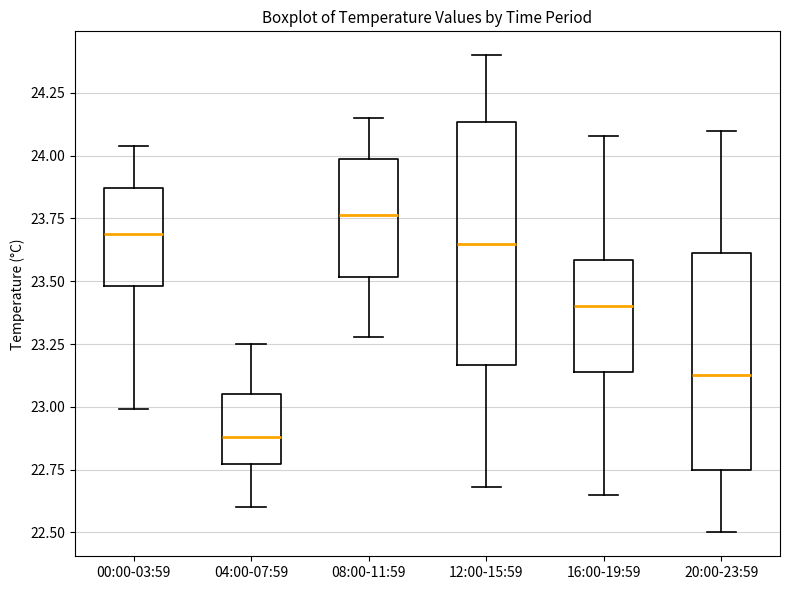

Which box's median line is the highest?

08:00-11:59